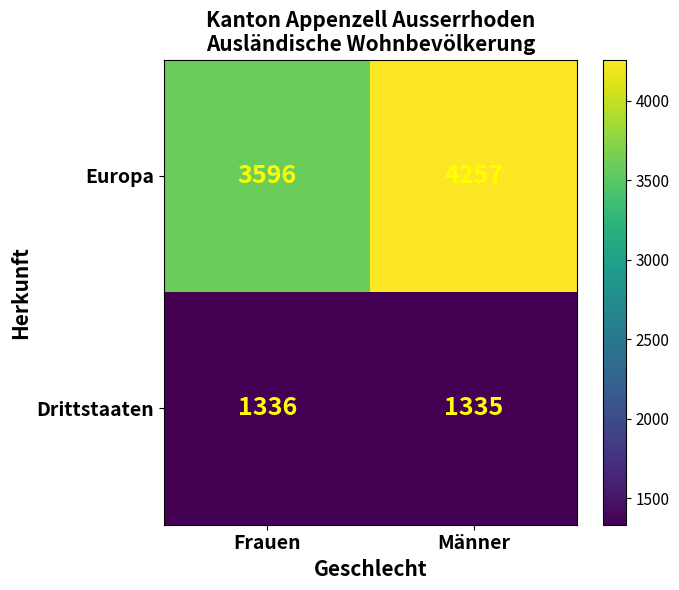

What is the approximate value of Drittstaaten at Frauen?

1336